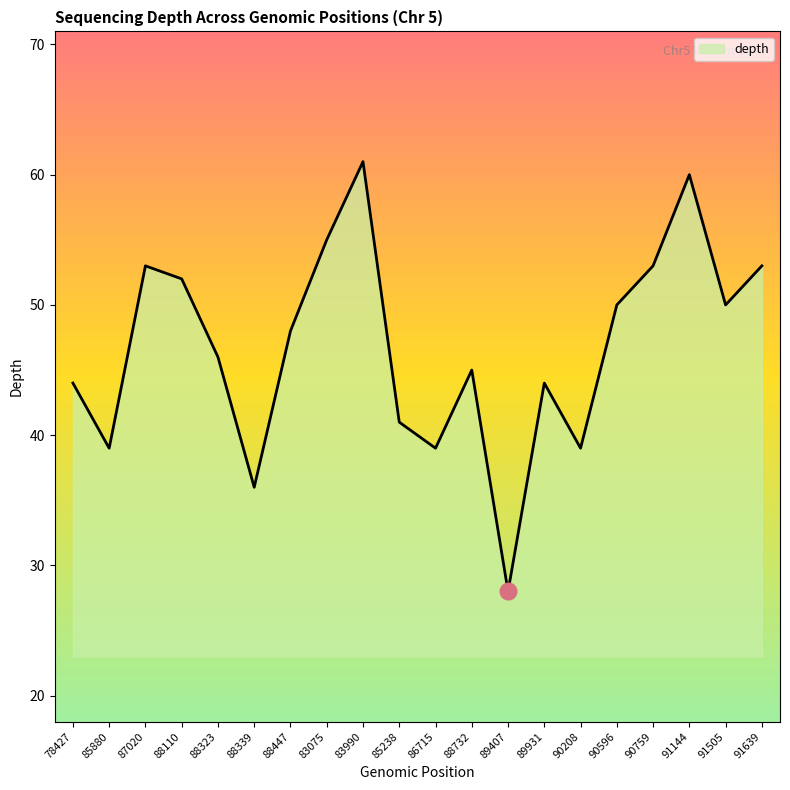

The chart shows a value of 85 at 88110. True or false?

False